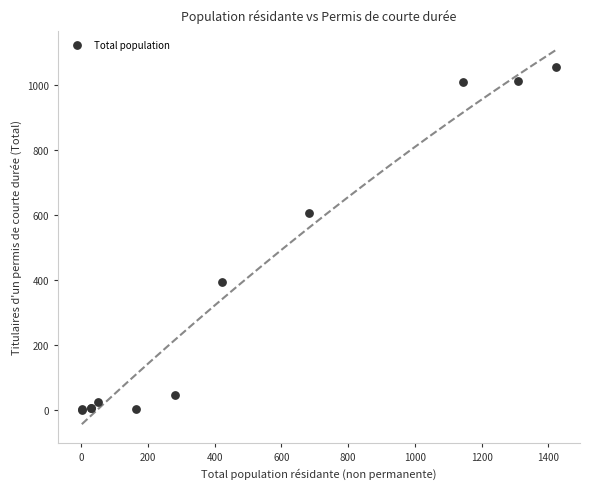

What Y value in the scatter plot is closest to 529?

606